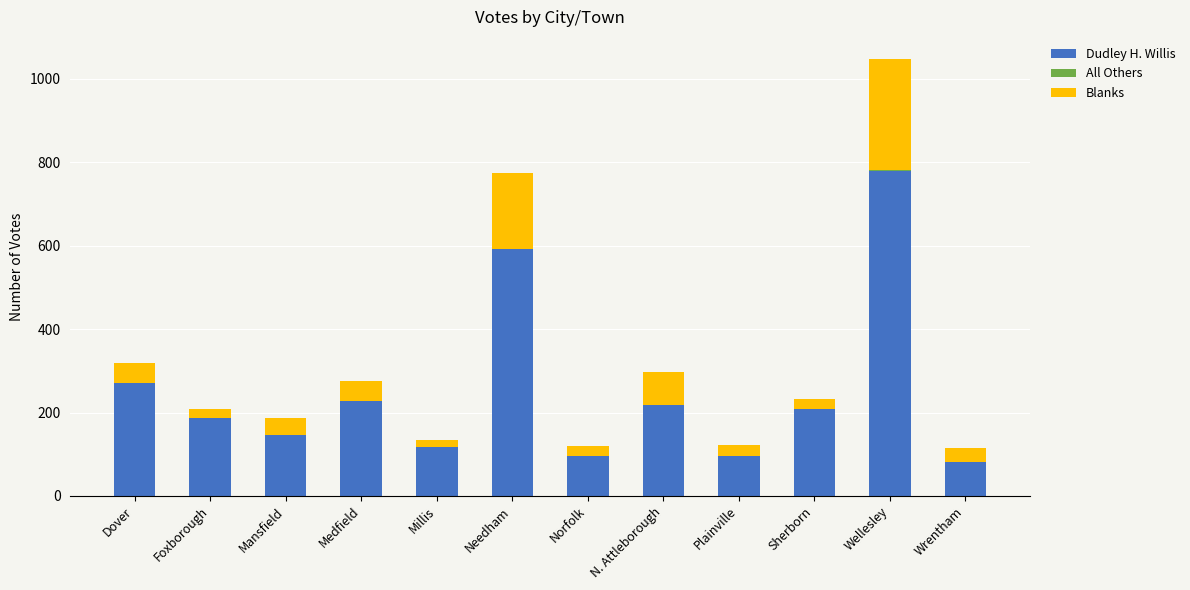

What is the sum of the Dudley H. Willis values at N. Attleborough and Dover?

489